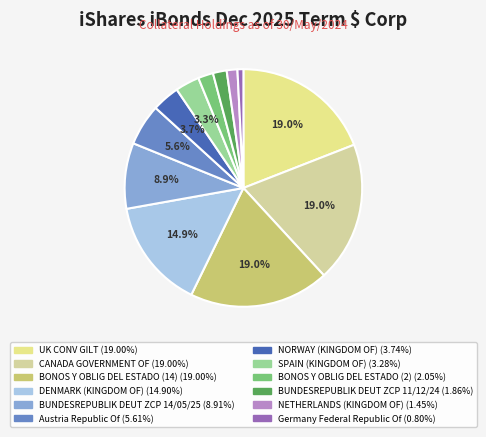

How many segments does this pie chart have?

12